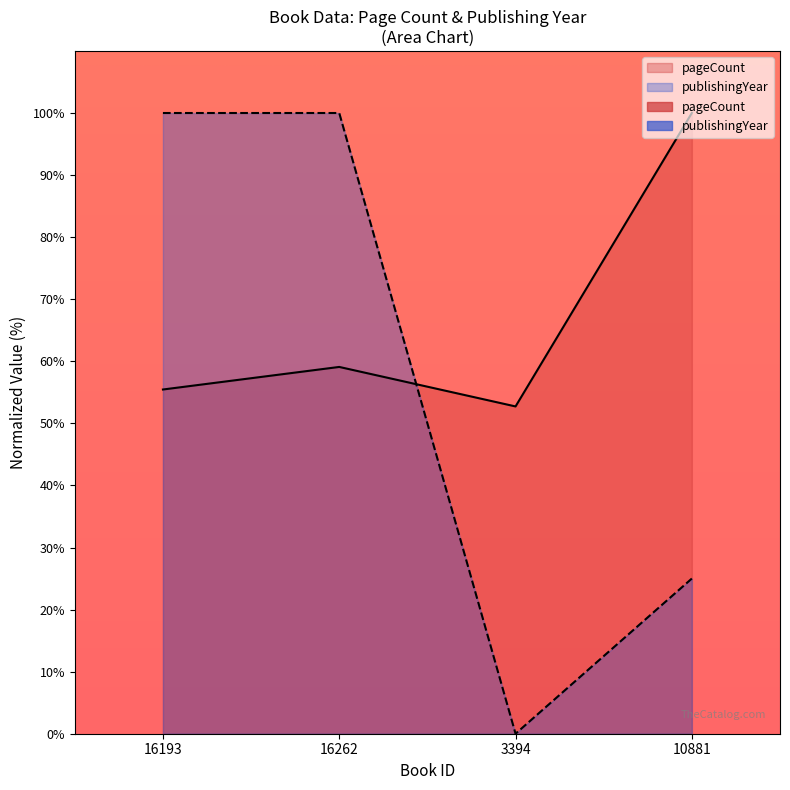

What is the maximum value for pageCount?

100.0